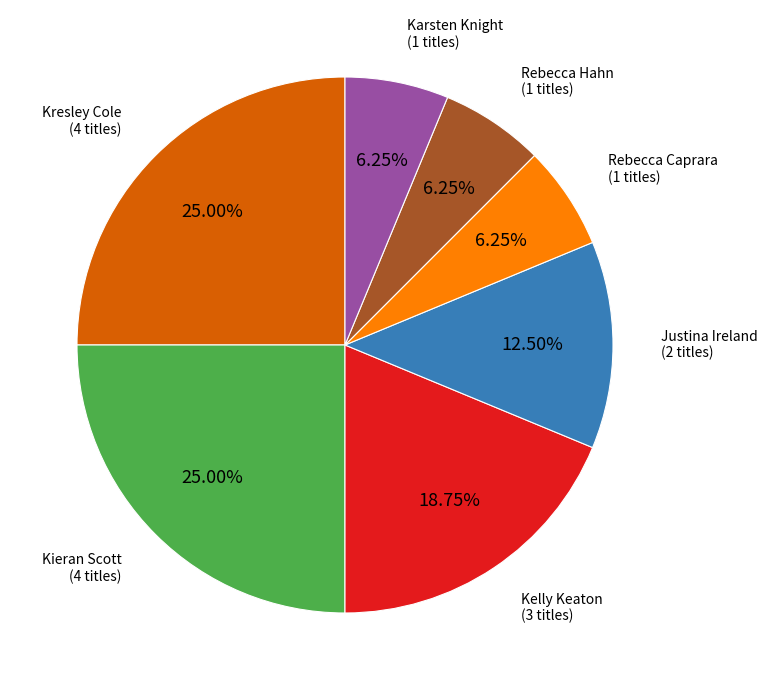

How many segments does this pie chart have?

7